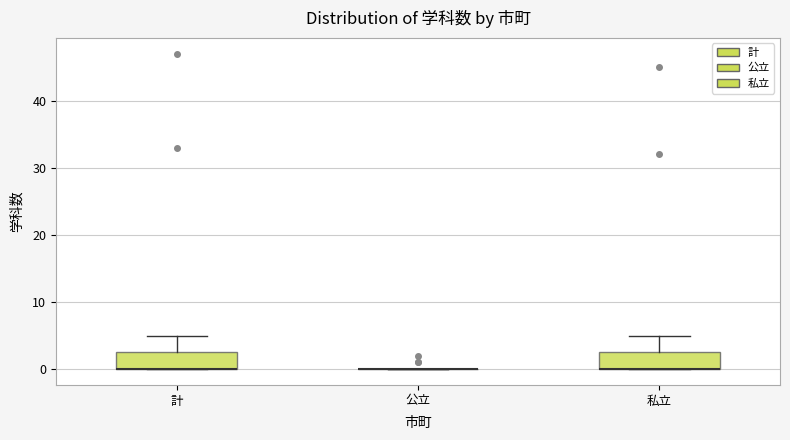

Reading left to right, transcribe this box plot: for each box, give where its median line is, the range the box spans, and where its two whiskers end, as read against the y-axis. The values are not printed on the chart, so give them approximately, as read against the axis.

計: median 0 (drawn on the box's lower edge), box 0 to 3, whiskers 0 to 5
公立: box collapsed to a line at 0, whiskers 0 to 0
私立: median 0 (drawn on the box's lower edge), box 0 to 3, whiskers 0 to 5